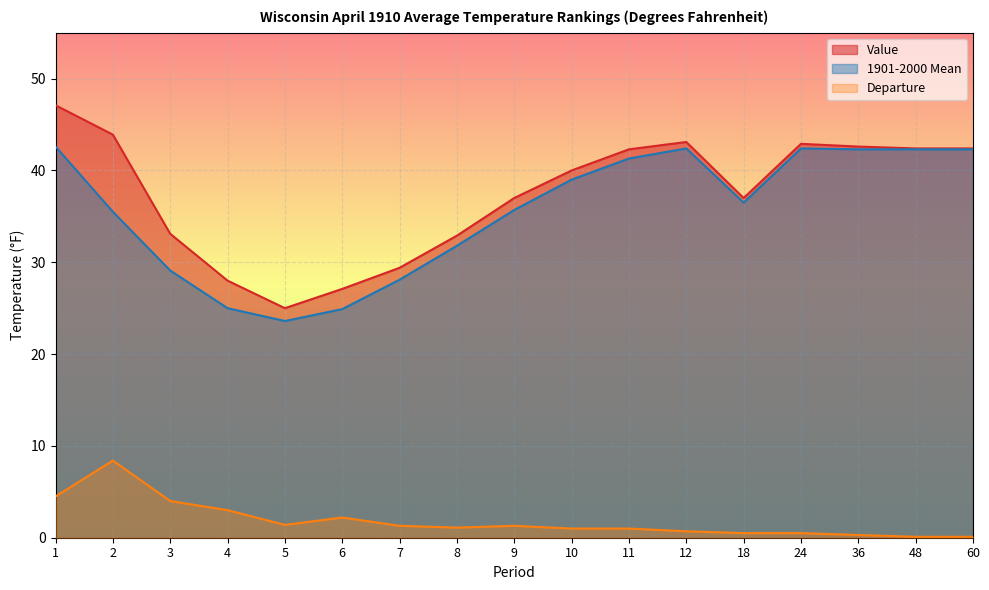

Does the chart display data point markers on the line(s)?

No